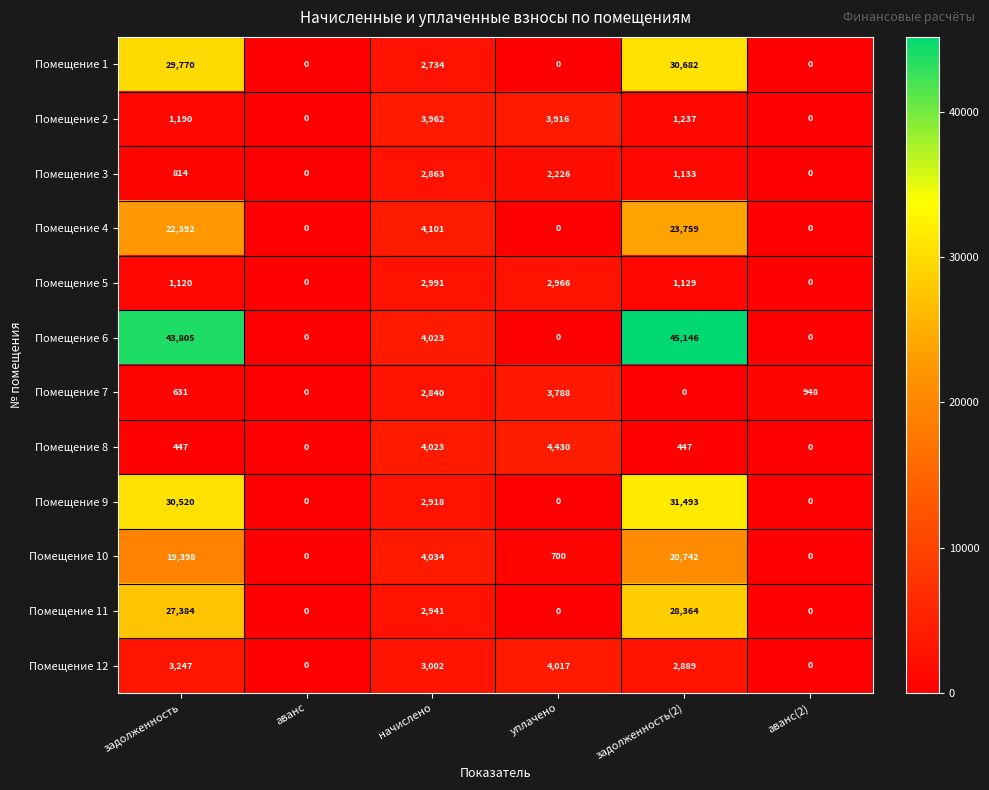

Count the number of data series in this chart.

12